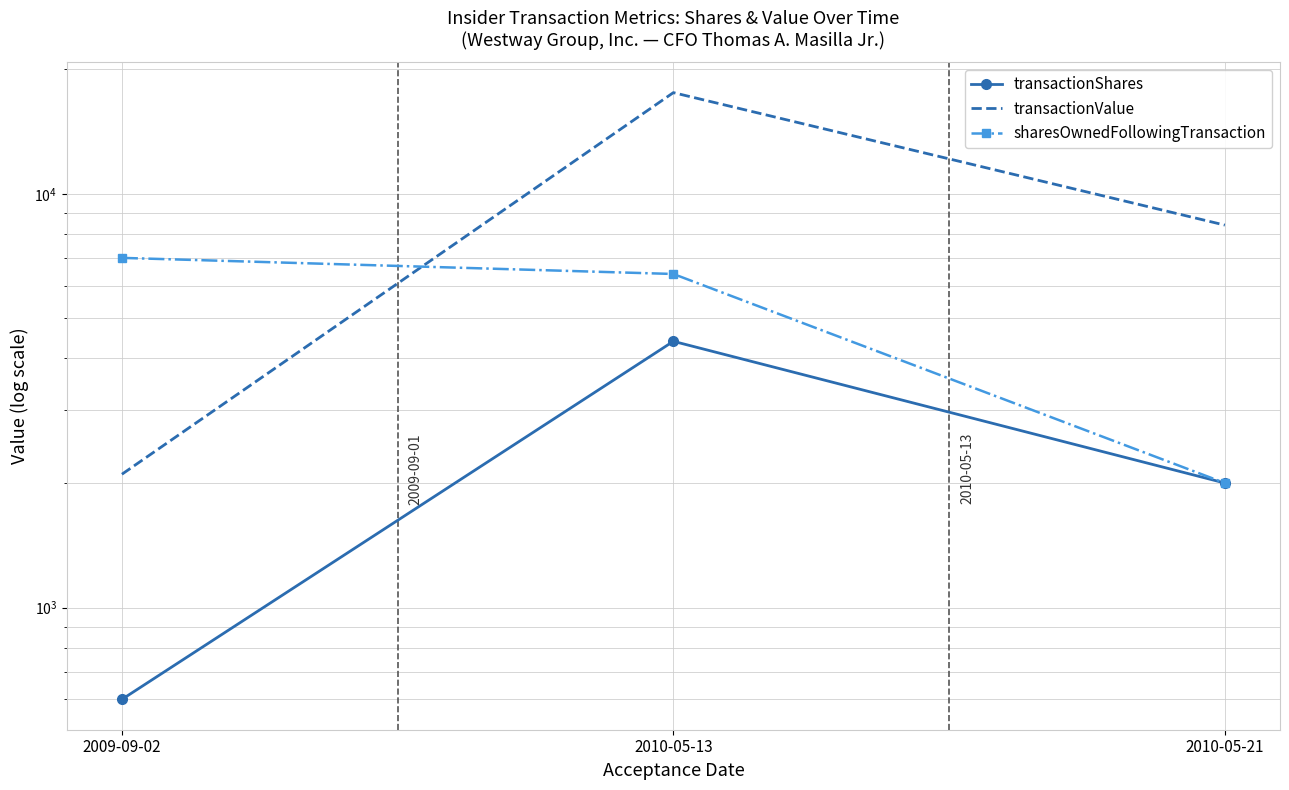

The value of transactionShares at 2009-09-02 is 600. True or false?

True